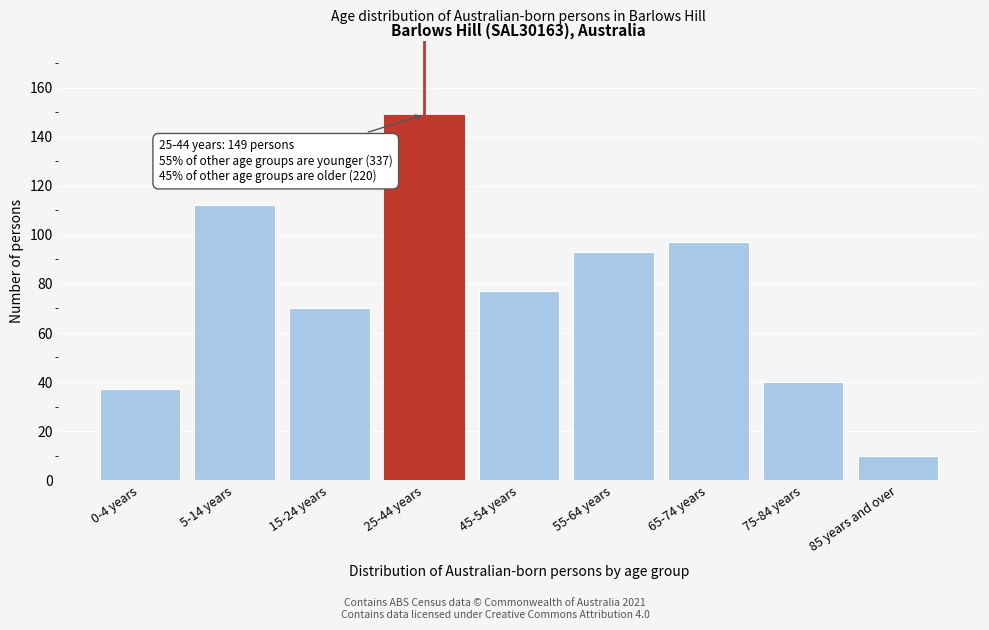

Reading right to left, extract all data points from this chart.

10	40	97	93	77	149	70	112	37